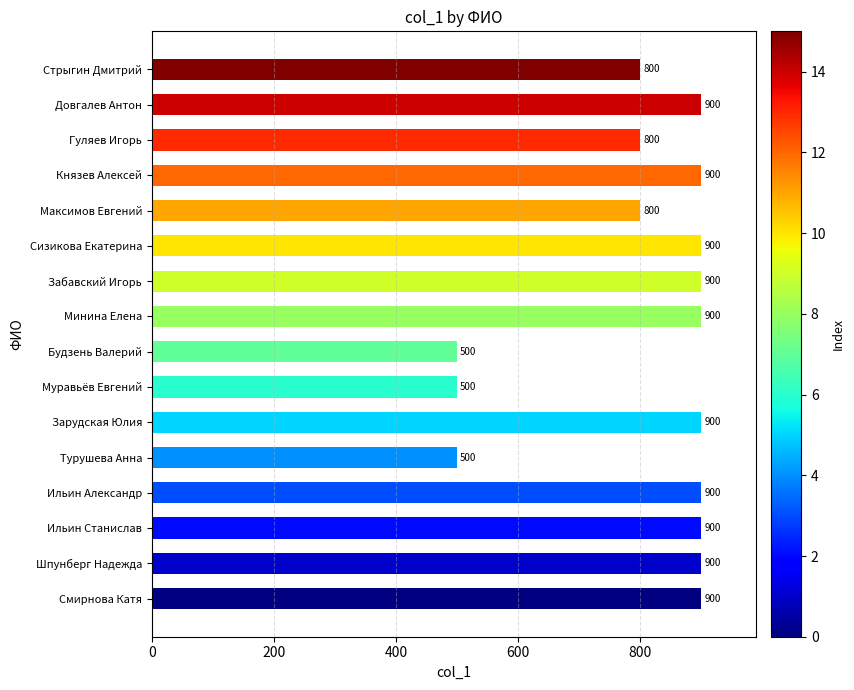

The chart shows a value of 900 at Ильин Станислав. True or false?

True